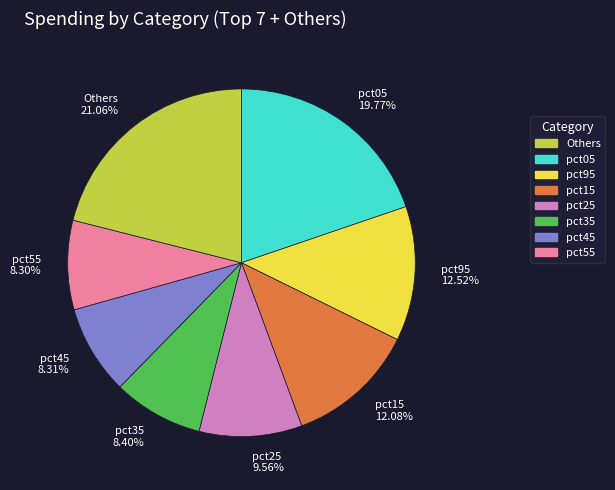

Which has a higher value, pct05 19.77% or pct25 9.56%?

pct05 19.77%